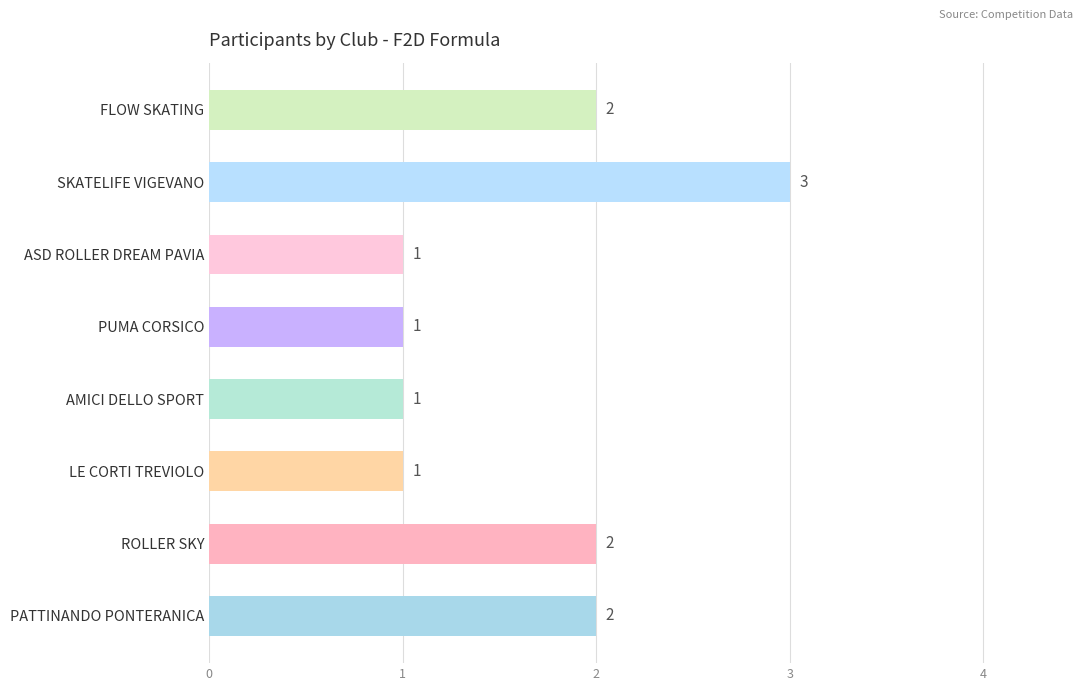

How many series are shown in this chart?

1